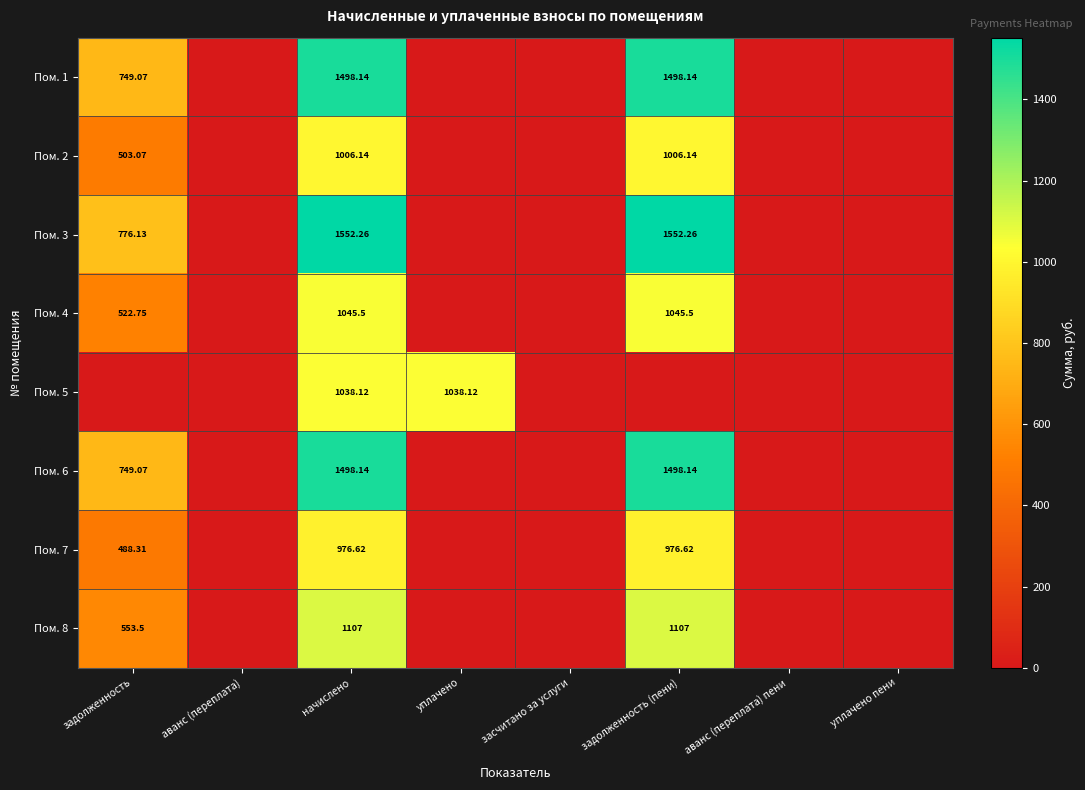

Which series has the largest total across all categories?

Пом. 3